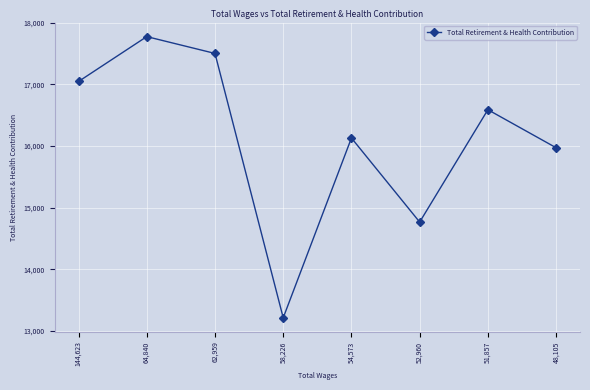

What is the difference between the values at 58,226 and 144,623?

3834